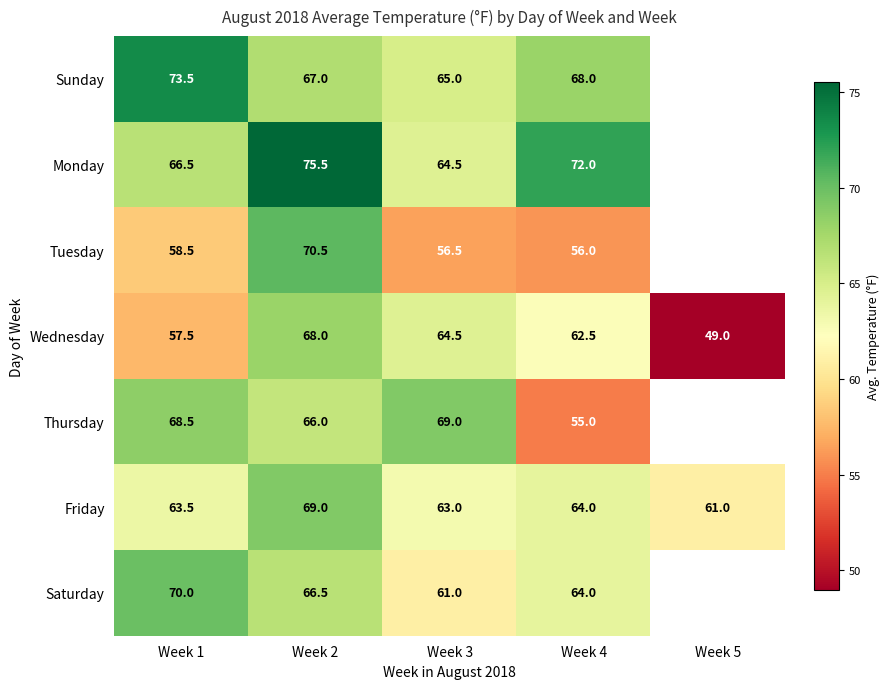

Where does the Friday series first go above 63?

Week 1